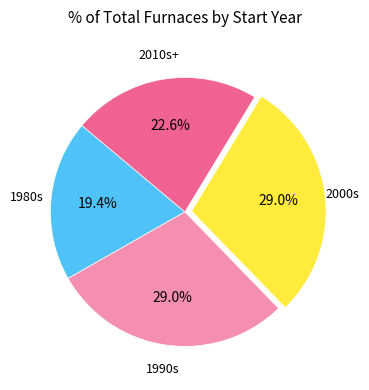

Is there a majority slice in this chart?

No